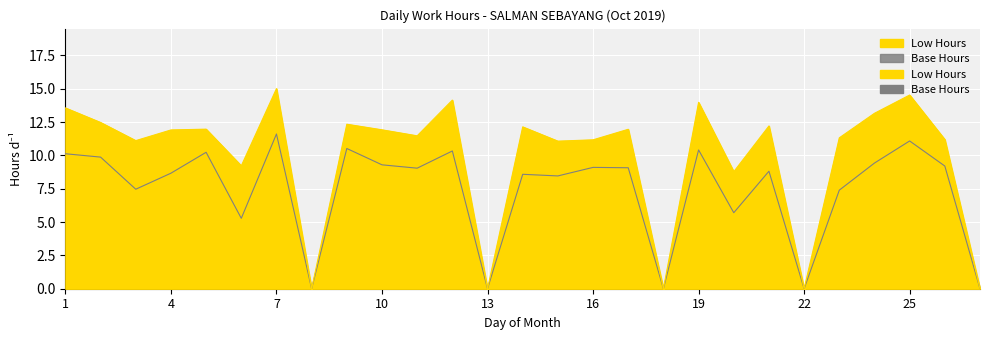

List the labels in order of value, smallest first.

8, 13, 18, 22, 27, 20, 6, 15, 3, 16, 26, 23, 11, 4, 10, 17, 5, 14, 21, 9, 2, 24, 1, 19, 12, 25, 7